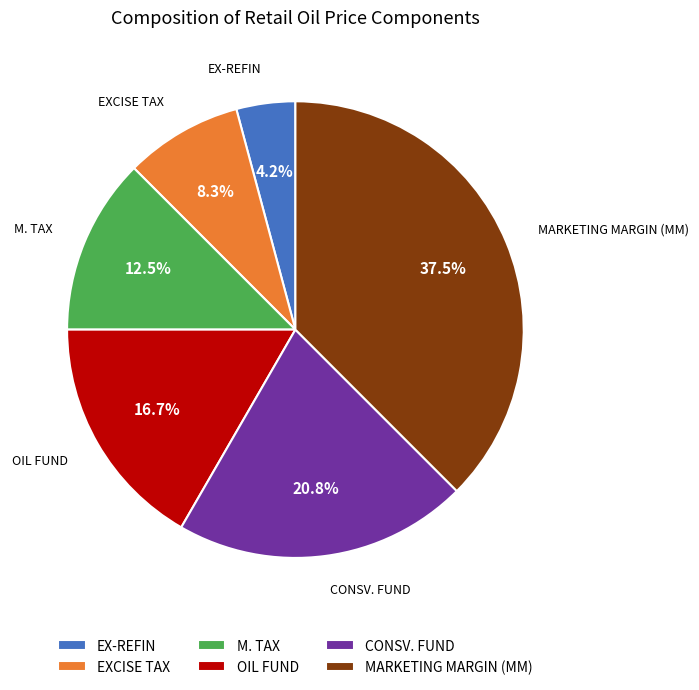

What percentage is NOT represented by OIL FUND?

83.3%